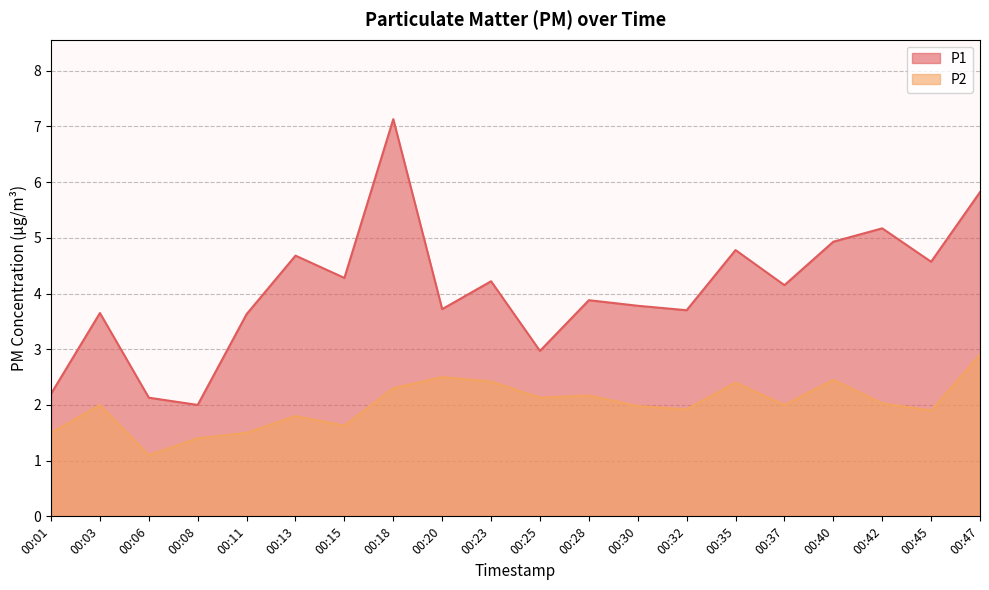

Rank the series by their maximum value, from lowest to highest.

P2, P1